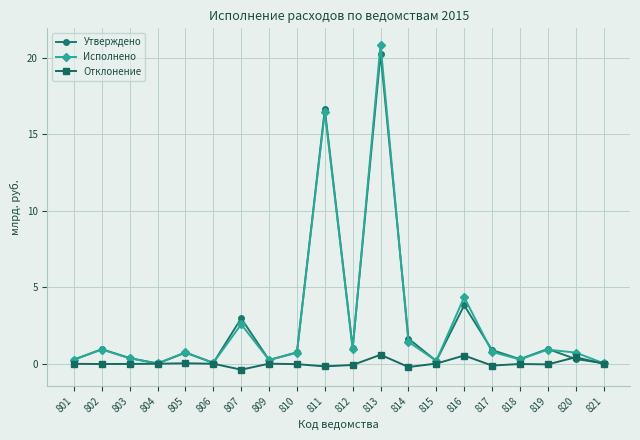

What is the total value across all series at 813?

41.7